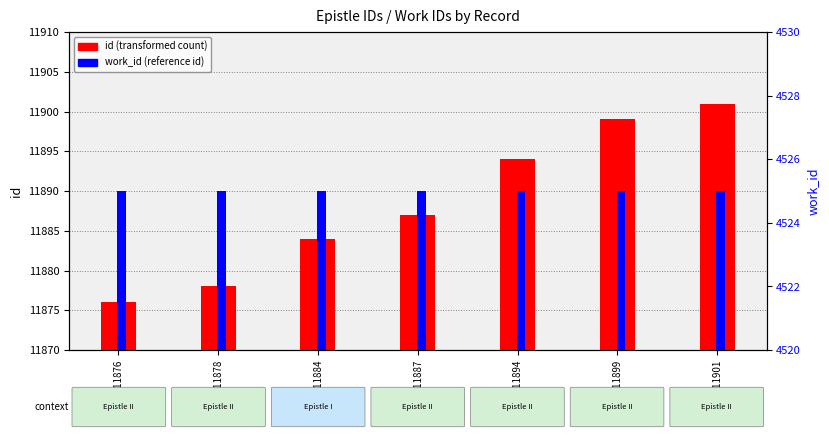

List the series in order of their overall mean, lowest first.

work_id, id